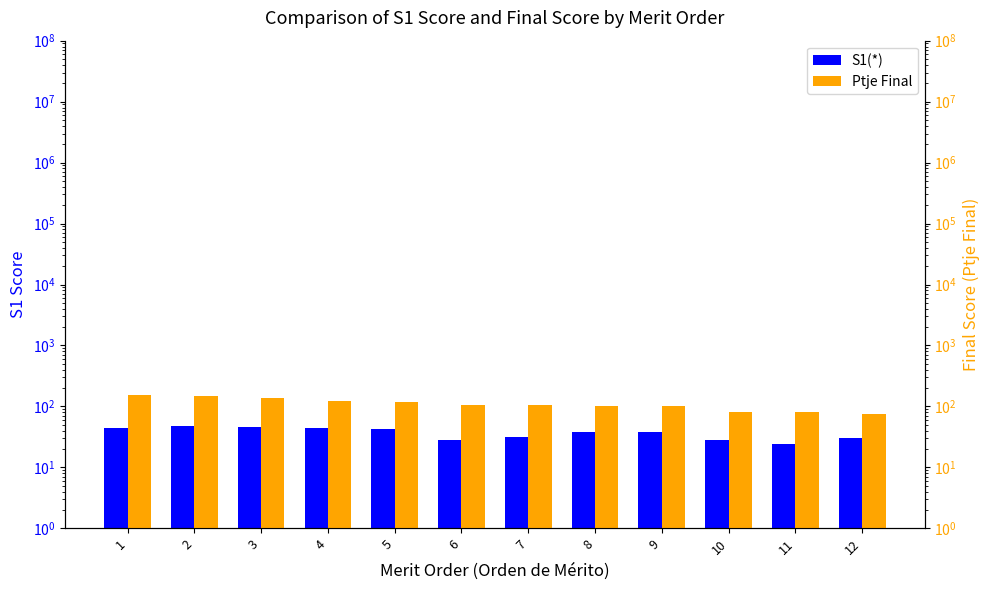

What is the spread (max minus min) of values at 8?

63